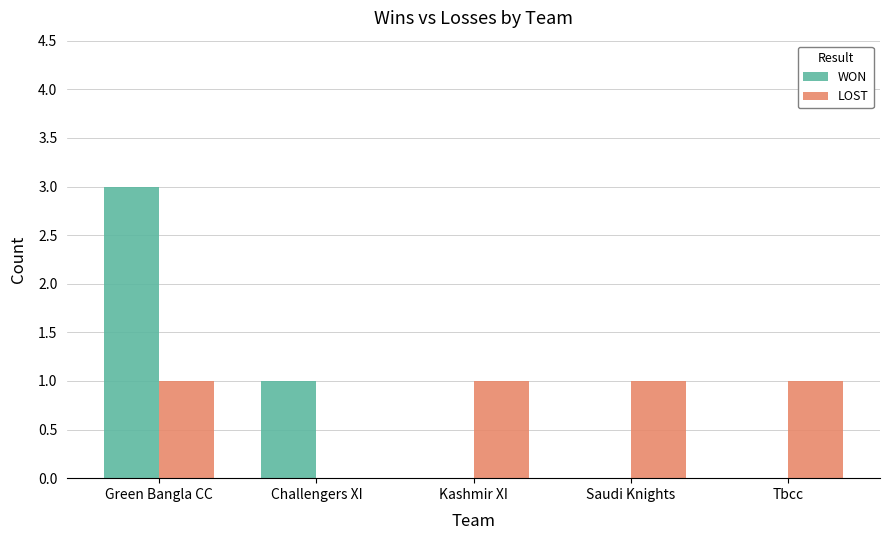

Reading right to left, what are all the values shown in this chart?

WON: Tbcc=0	Saudi Knights=0	Kashmir XI=0	Challengers XI=1	Green Bangla CC=3
LOST: Tbcc=1	Saudi Knights=1	Kashmir XI=1	Challengers XI=0	Green Bangla CC=1